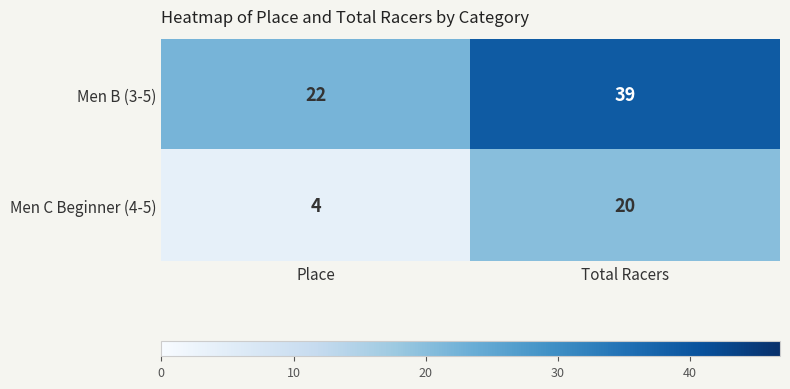

How many series are shown in this chart?

2